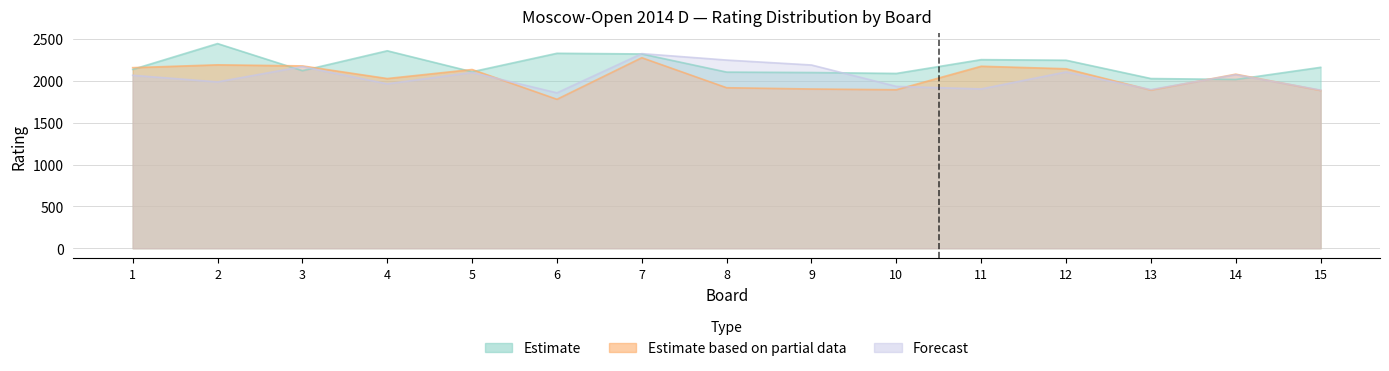

What is the value of the Estimate based on partial data point at the 1st from the left?

2159